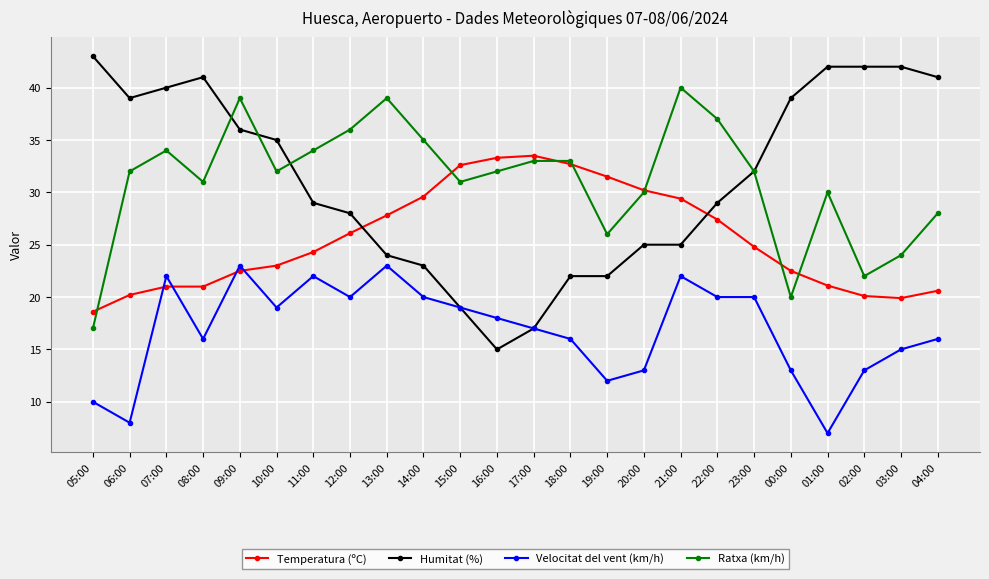

What is the sum of the Temperatura (ºC) values at 17:00 and 09:00?

56.0